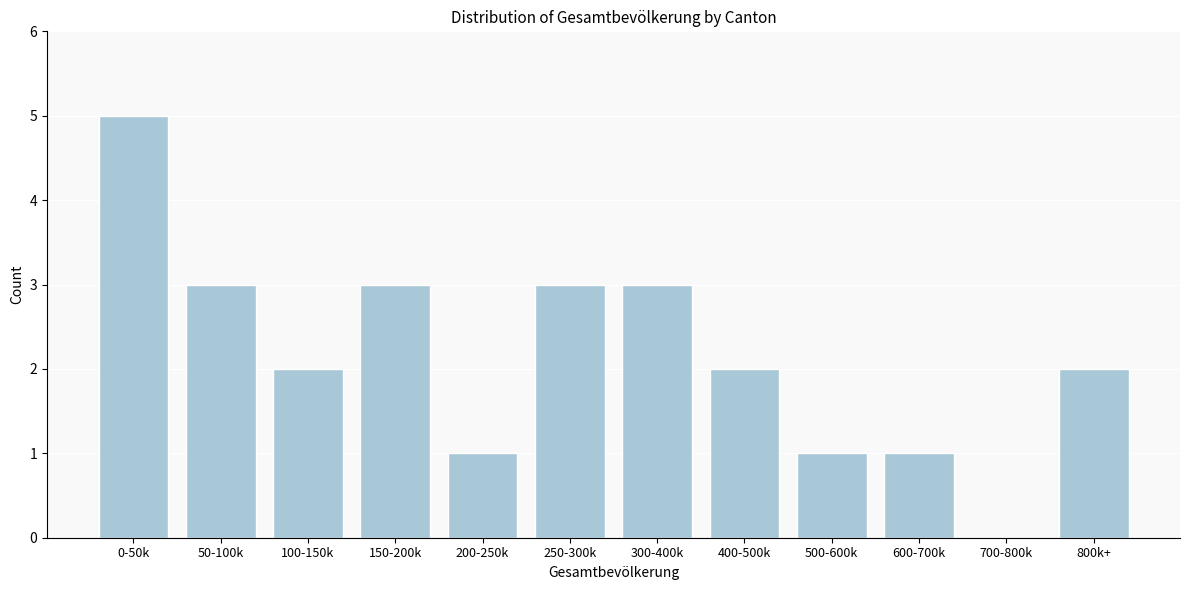

Reading left to right, extract all data points from this chart.

0-50k=5	50-100k=3	100-150k=2	150-200k=3	200-250k=1	250-300k=3	300-400k=3	400-500k=2	500-600k=1	600-700k=1	700-800k=0	800k+=2